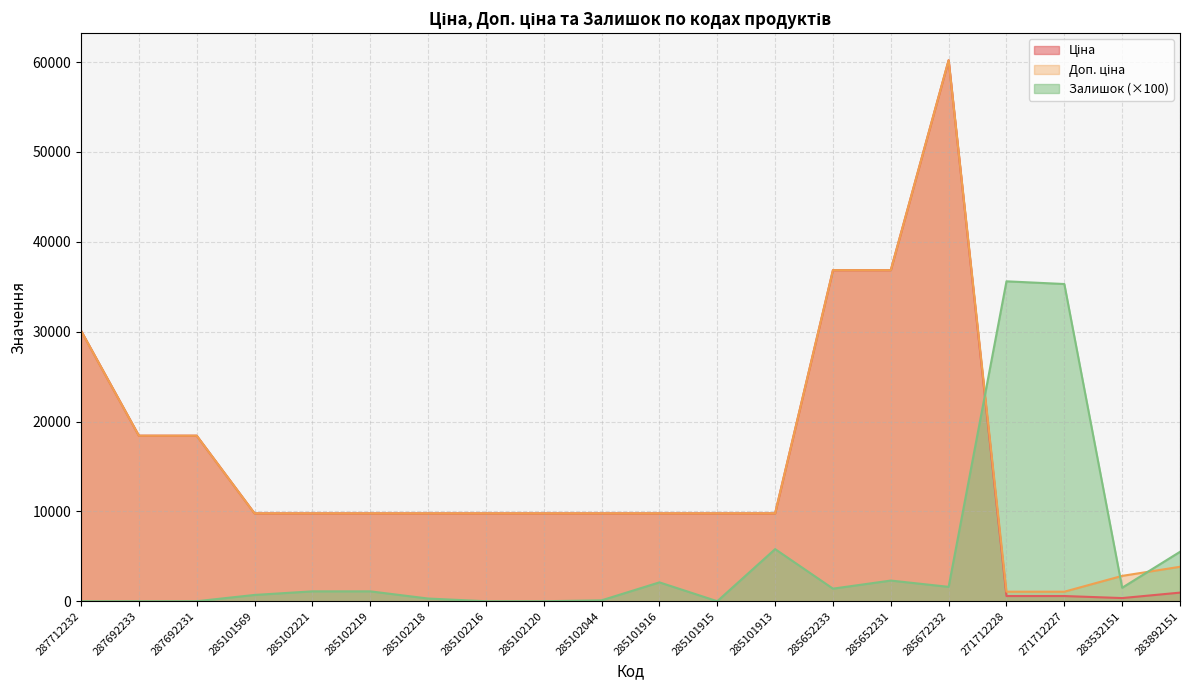

Reading left to right, what are all the values shown in this chart?

Ціна: 287712232=30102.8	287692233=18420.9	287692231=18420.9	285101569=9775.5	285102221=9775.5	285102219=9775.5	285102218=9775.5	285102216=9775.5	285102120=9775.5	285102044=9775.5	285101916=9775.5	285101915=9775.5	285101913=9775.5	285652233=36841.8	285652231=36841.8	285672232=60205.6	271712228=578.1	271712227=578.1	283532151=352.6	283892151=958.4
Доп. ціна: 287712232=30102.8	287692233=18420.9	287692231=18420.9	285101569=9775.5	285102221=9775.5	285102219=9775.5	285102218=9775.5	285102216=9775.5	285102120=9775.5	285102044=9775.5	285101916=9775.5	285101915=9775.5	285101913=9775.5	285652233=36841.8	285652231=36841.8	285672232=60205.6	271712228=1060.0	271712227=1060.0	283532151=2821.2	283892151=3833.8
Залишок: 287712232=0.0	287692233=0.0	287692231=0.0	285101569=700.0	285102221=1100.0	285102219=1100.0	285102218=300.0	285102216=0.0	285102120=0.0	285102044=100.0	285101916=2100.0	285101915=0.0	285101913=5800.0	285652233=1400.0	285652231=2300.0	285672232=1600.0	271712228=35600.0	271712227=35300.0	283532151=1500.0	283892151=5500.0